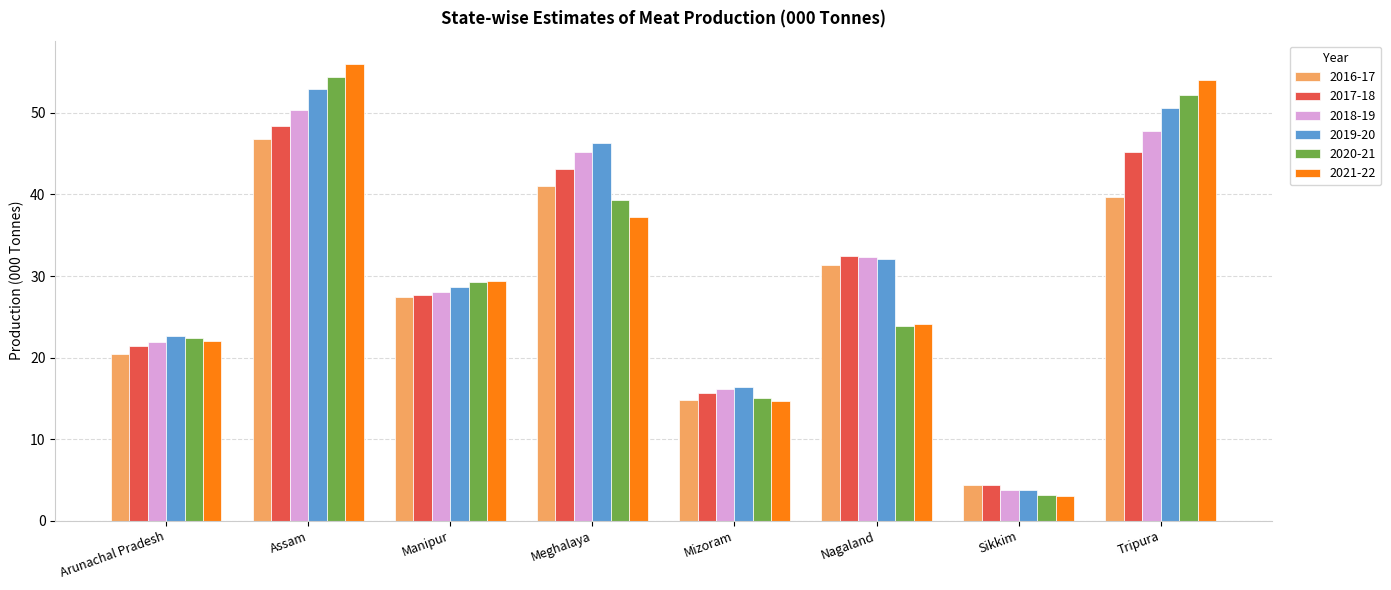

How many series are shown in this chart?

6